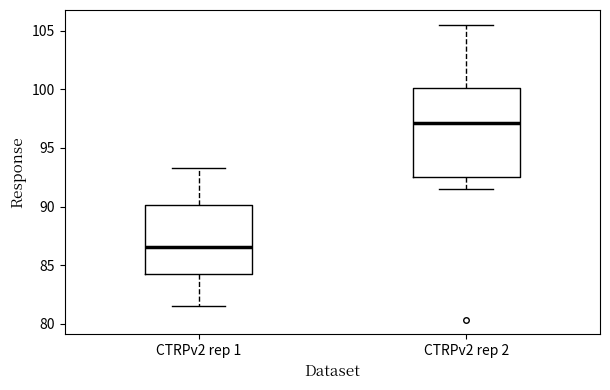

Reading left to right, read every box against the y-axis: the position of its median line, the range the box covers, and the ends of its whiskers. The values are not printed on the chart, so give them approximately, as read against the axis.

CTRPv2 rep 1: median 86.5, box 84.0 to 90.0, whiskers 81.5 to 93.5
CTRPv2 rep 2: median 97.0, box 92.5 to 100.0, whiskers 91.5 to 105.5